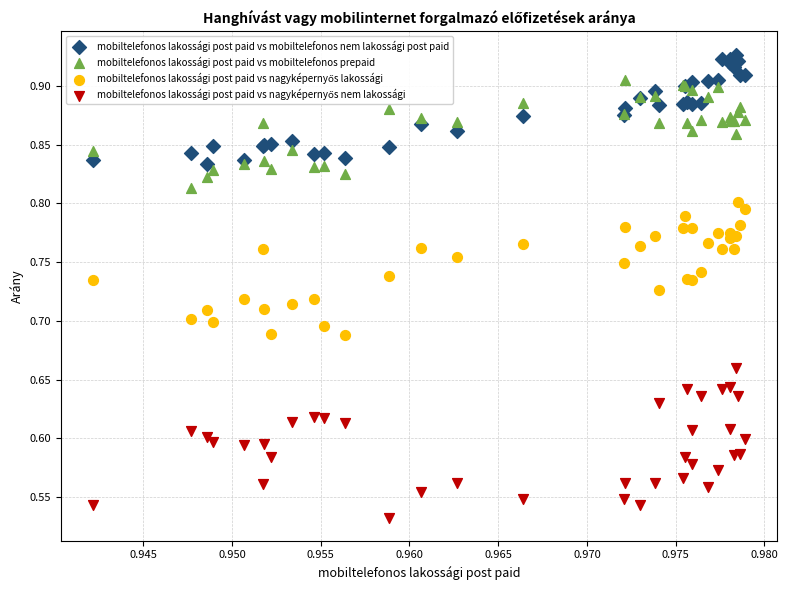

Which series contains the highest Y value?

mobiltelefonos lakossági post paid vs mobiltelefonos nem lakossági post paid